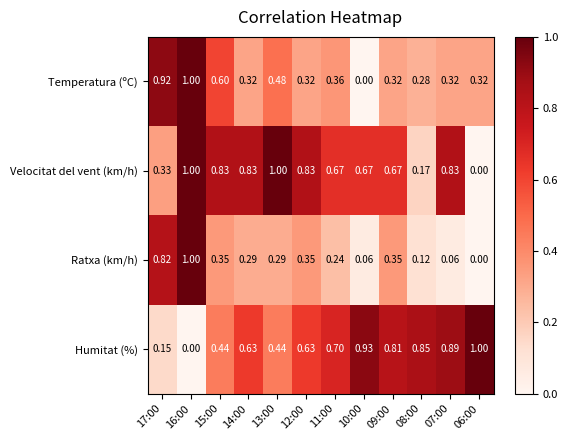

Which series changed the most between 12:00 and 08:00?

Velocitat del vent (km/h)